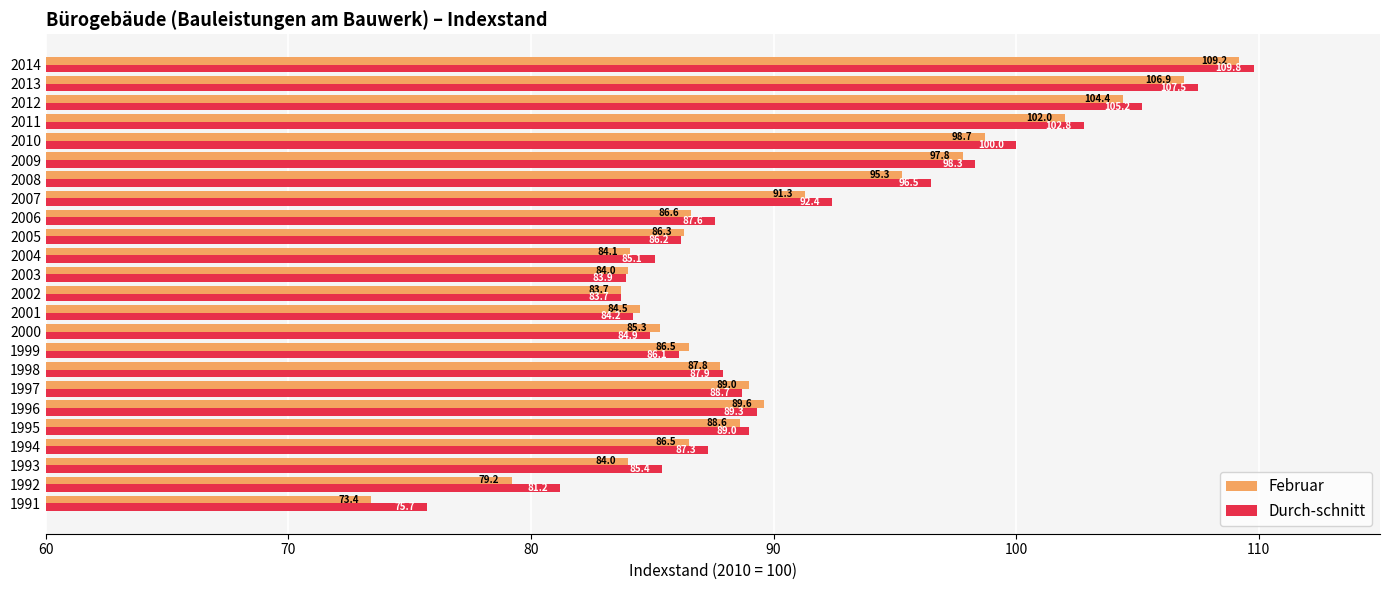

What is the minimum value for Februar?

73.4